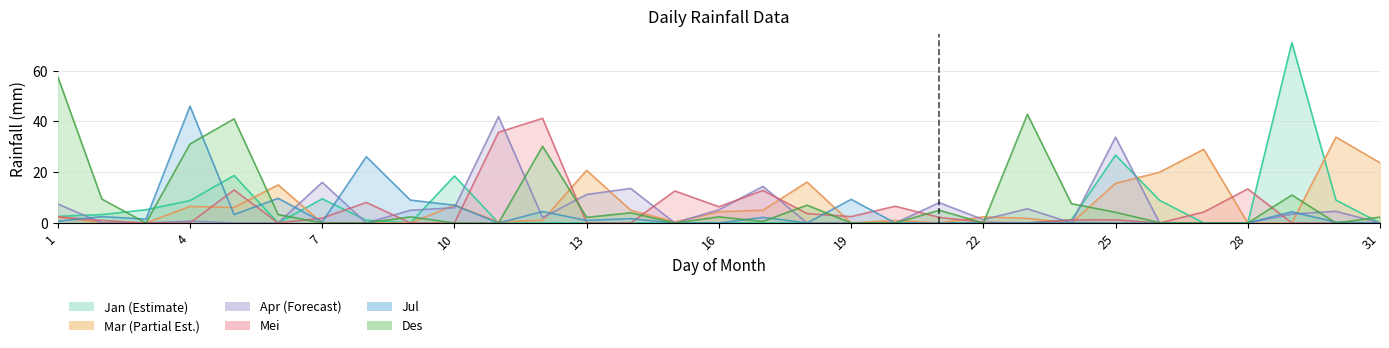

What is the spread (max minus min) of values at 11?

41.9